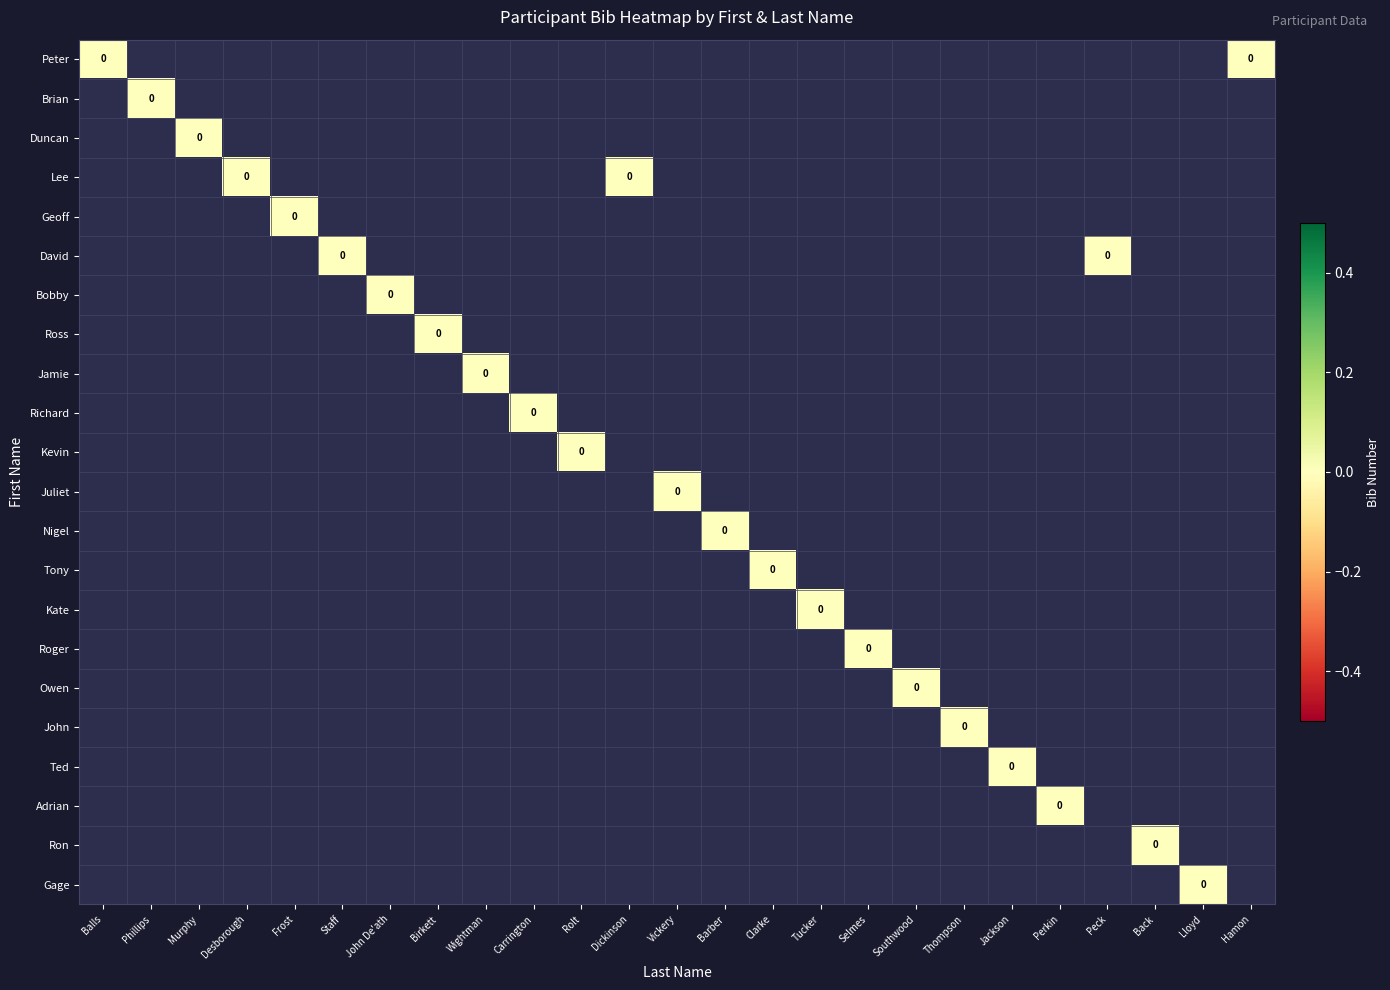

At which label is Jamie closest to 0?

Wightman